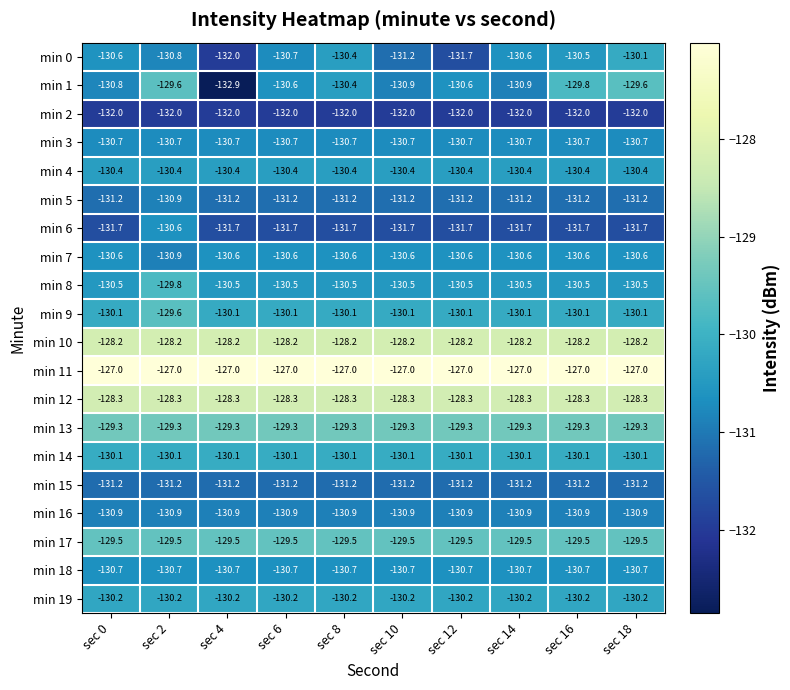

At which category is the sum across all series the highest?

sec 2